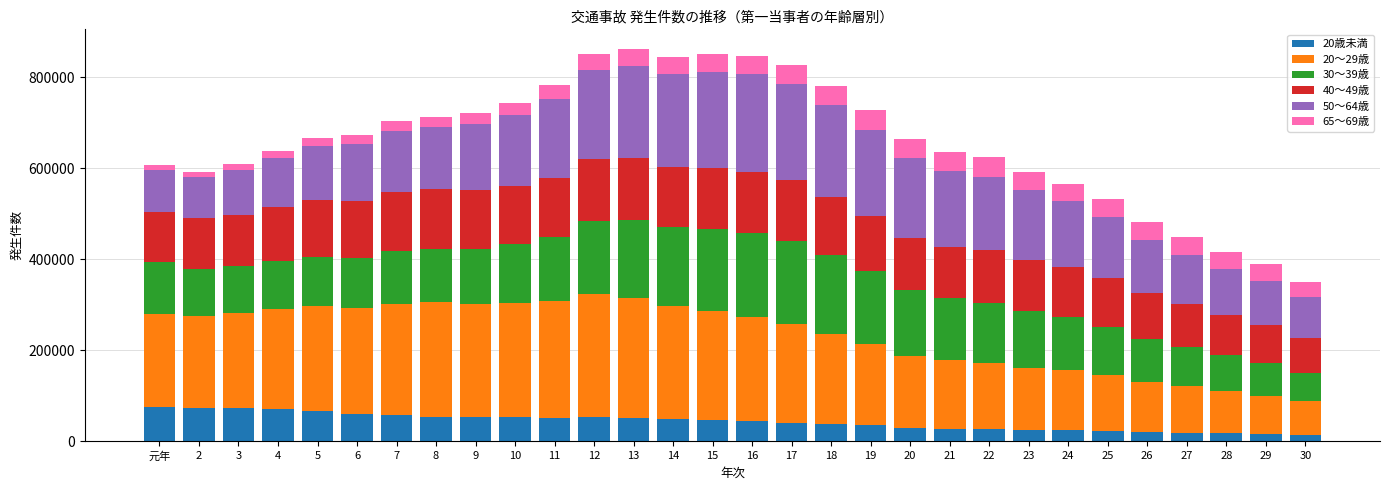

Does the chart contain any negative values?

No